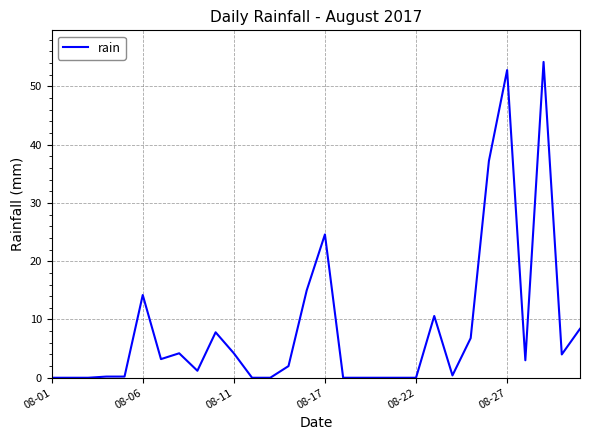

What is the greatest value displayed?

54.2